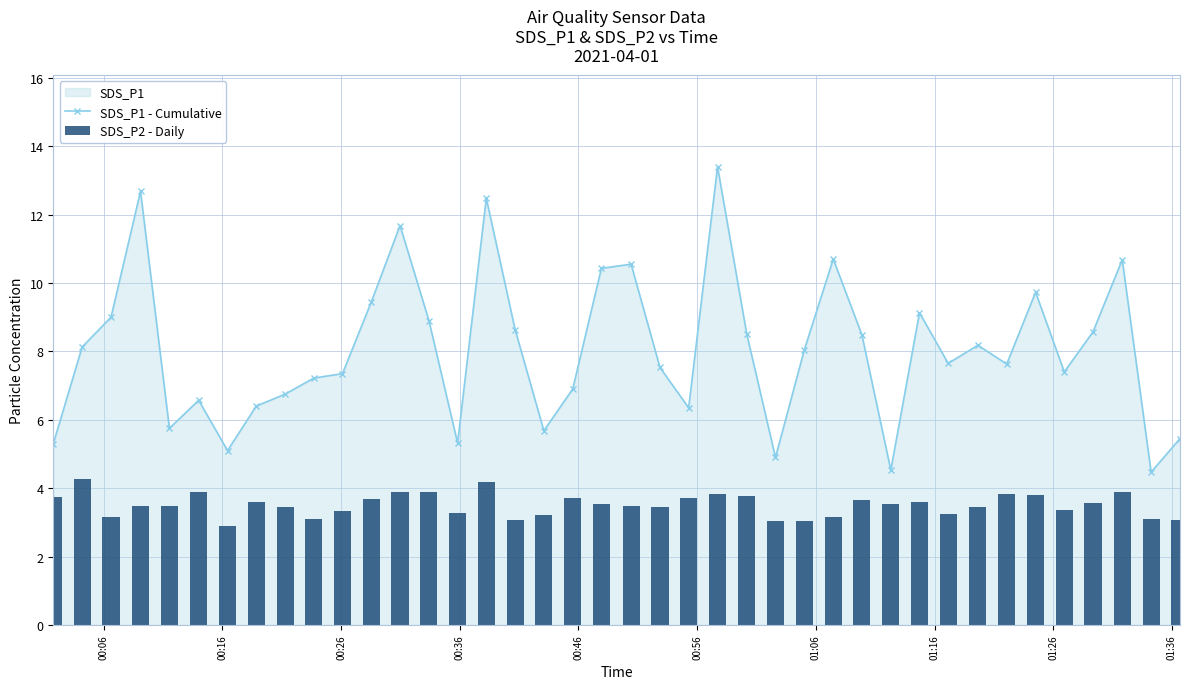

Rank the series by their average value, from highest to lowest.

SDS_P1 - Cumulative, SDS_P2 - Daily